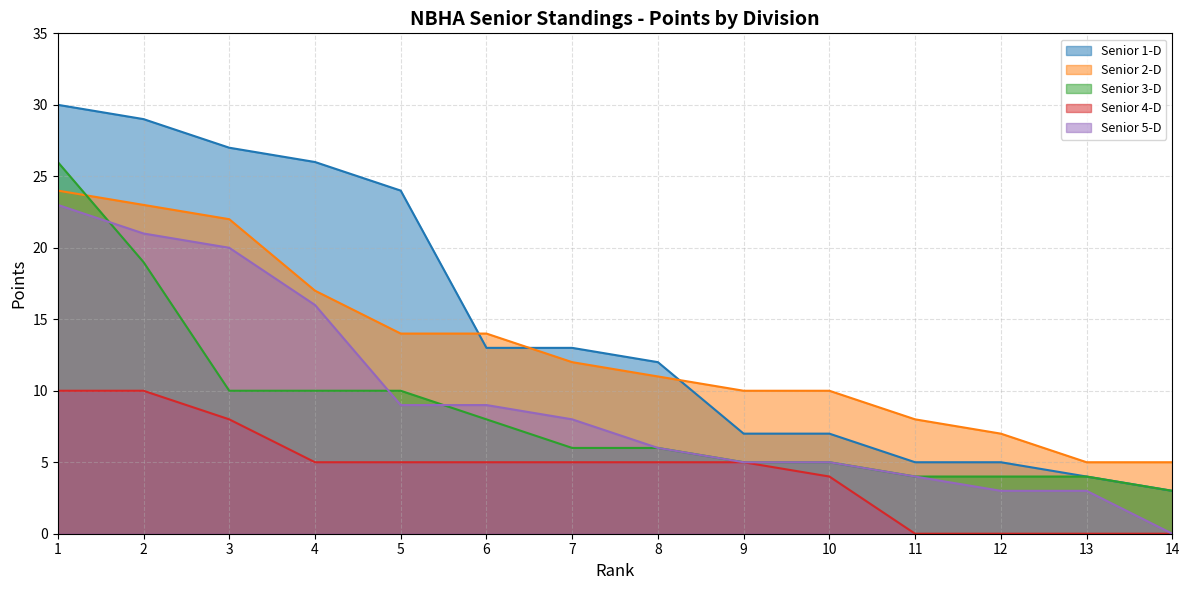

The Senior 5-D series shows 1 at 12. True or false?

False